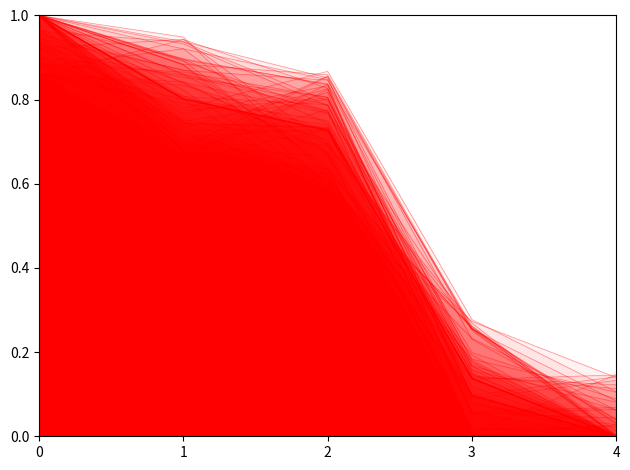

Reading left to right, list all the values displayed in this chart.

1.0	0.8	0.7	0.1	0.0